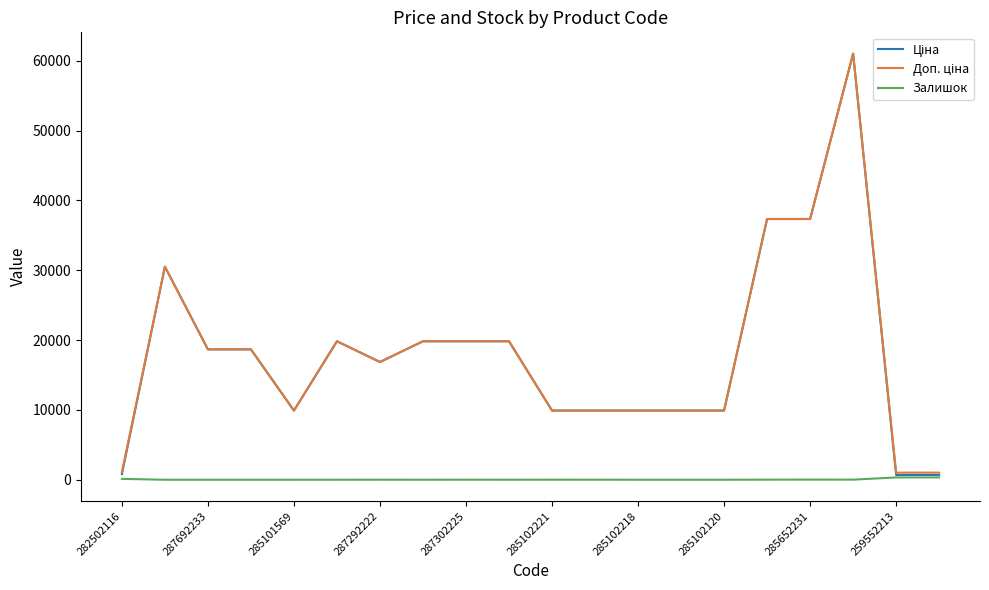

Where does the Ціна series first go above 18671?

287692233